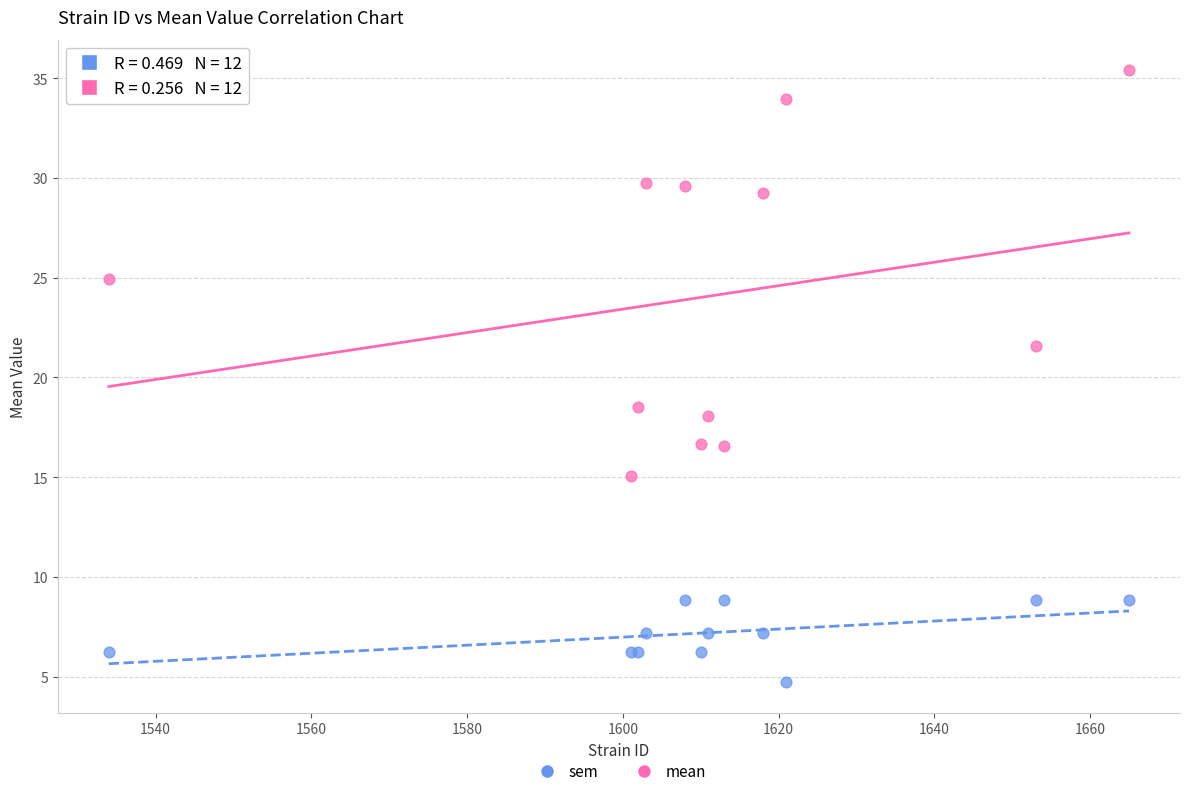

Which series has the widest spread of Y values?

mean